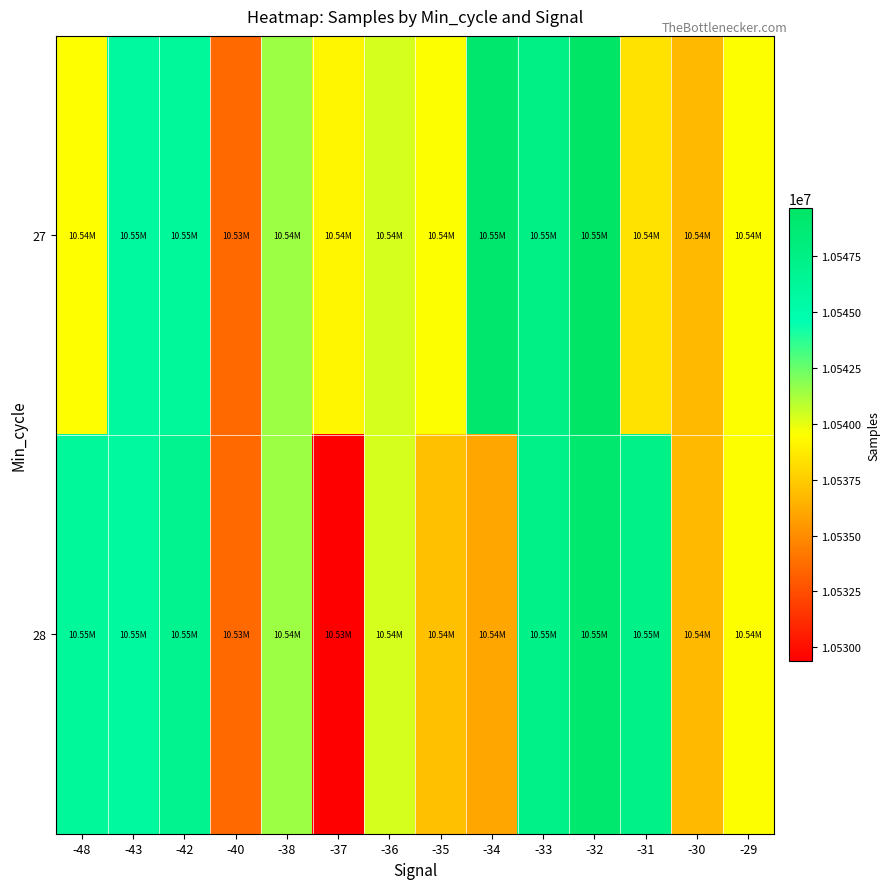

Reading right to left, what are all the values shown in this chart?

27: -29=10539578	-30=10536747	-31=10538388	-32=10549653	-33=10547513	-34=10549161	-35=10539578	-36=10540374	-37=10539128	-38=10541466	-40=10533638	-42=10546140	-43=10545908	-48=10539504
28: -29=10539578	-30=10536747	-31=10547285	-32=10549090	-33=10547285	-34=10535981	-35=10536978	-36=10540374	-37=10529370	-38=10541466	-40=10533638	-42=10546948	-43=10545908	-48=10546140